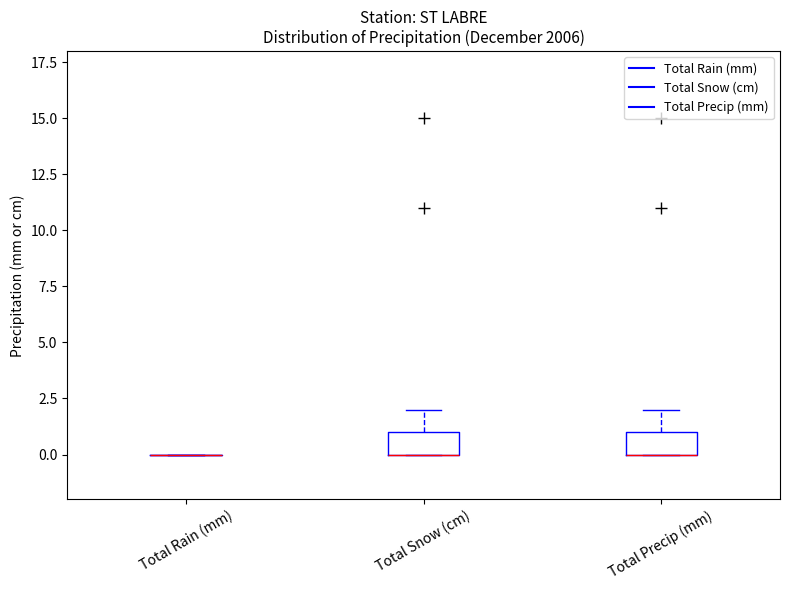

Reading left to right, transcribe this box plot: for each box, give where its median line is, the range the box spans, and where its two whiskers end, as read against the y-axis. The values are not printed on the chart, so give them approximately, as read against the axis.

Total Rain (mm): box collapsed to a line at 0, whiskers 0 to 0
Total Snow (cm): median 0 (drawn on the box's lower edge), box 0 to 1, whiskers 0 to 2
Total Precip (mm): median 0 (drawn on the box's lower edge), box 0 to 1, whiskers 0 to 2